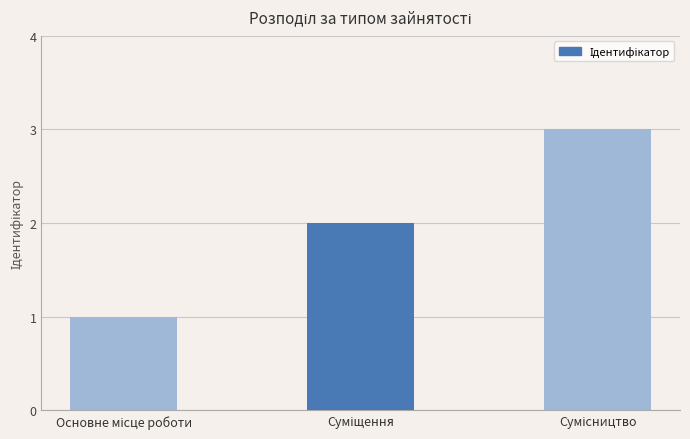

What is the greatest value displayed?

3